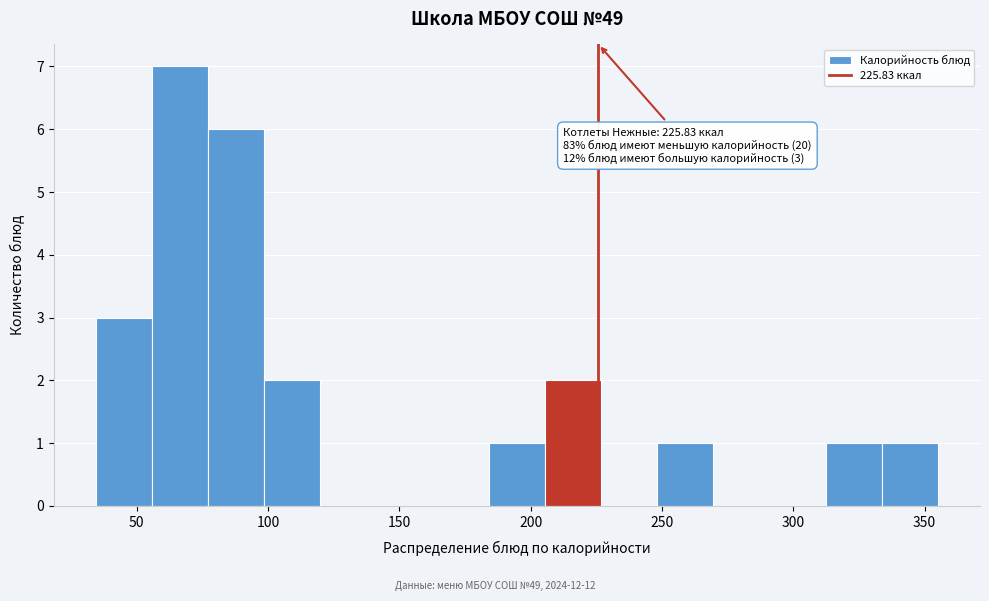

Over which range of the x-axis is the bar tallest?

55 to 75